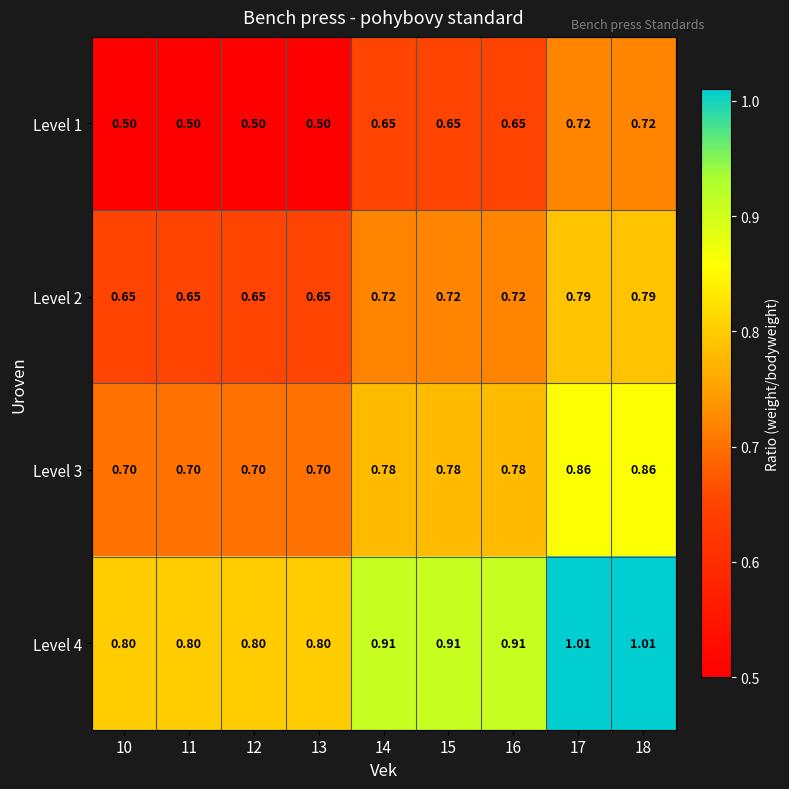

How many series are shown in this chart?

4